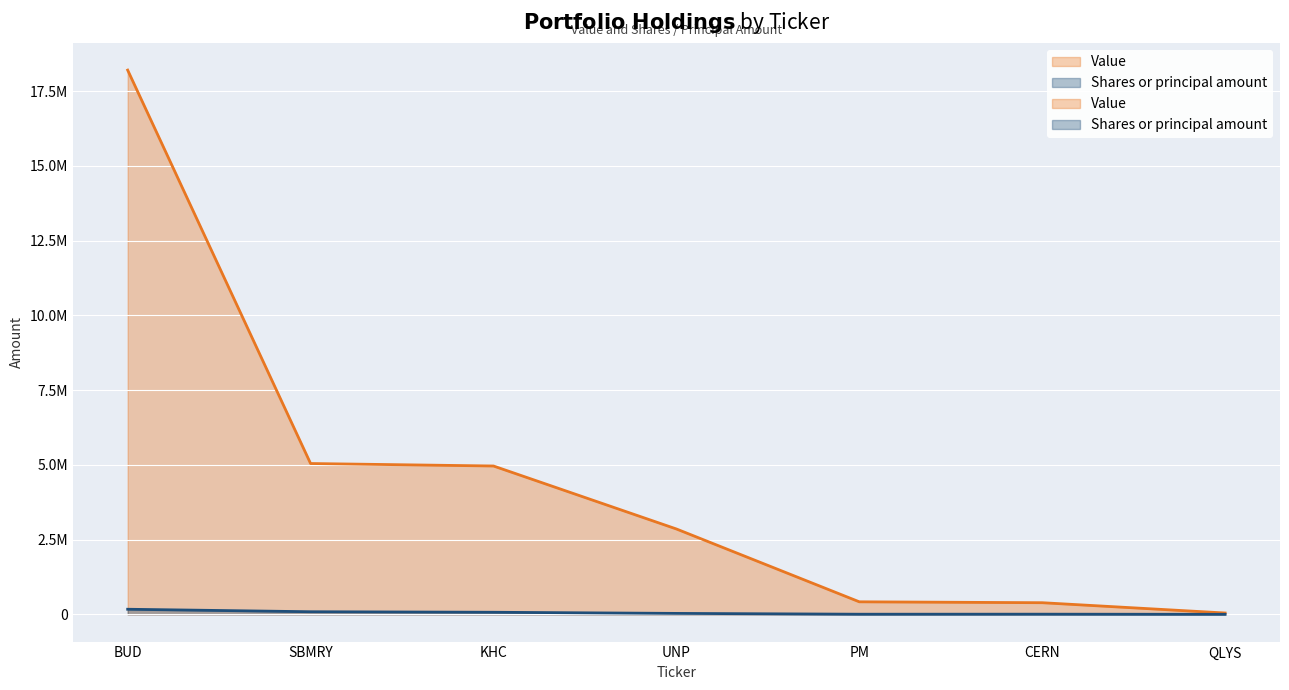

True or false: Value and Shares or principal amount intersect in this chart.

False